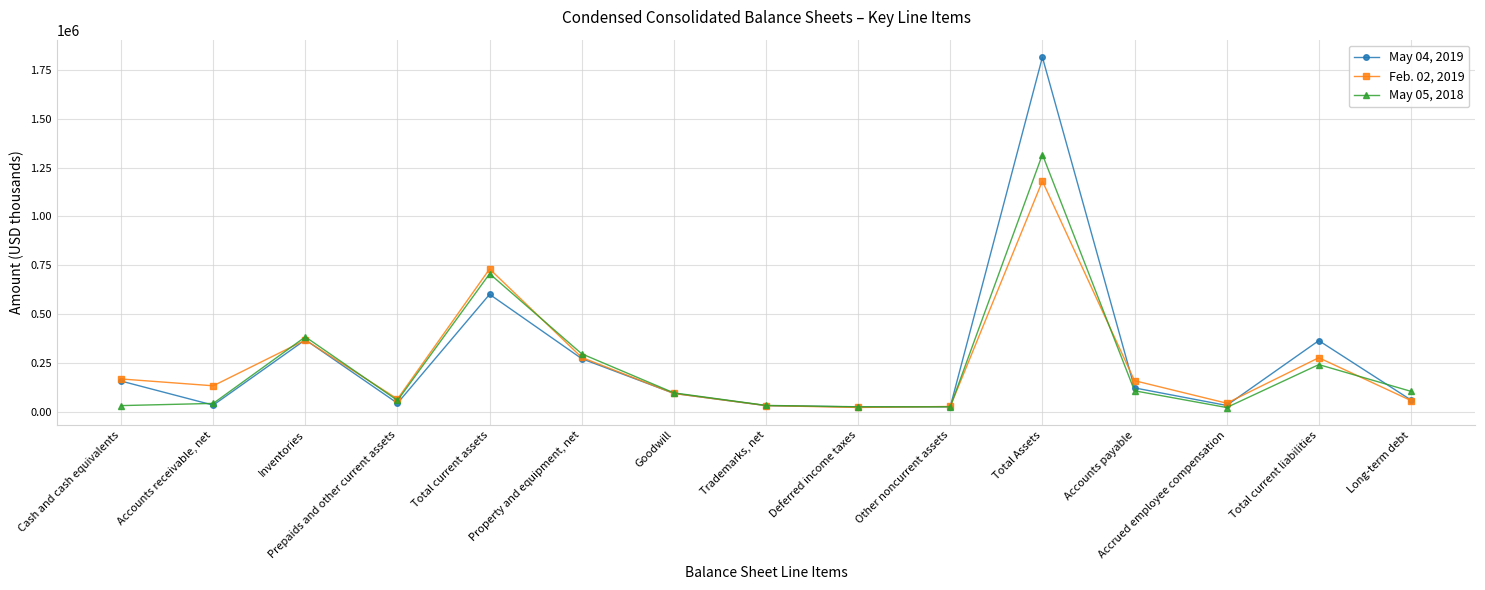

What is the difference between the May 04, 2019 values at Inventories and Cash and cash equivalents?

211343